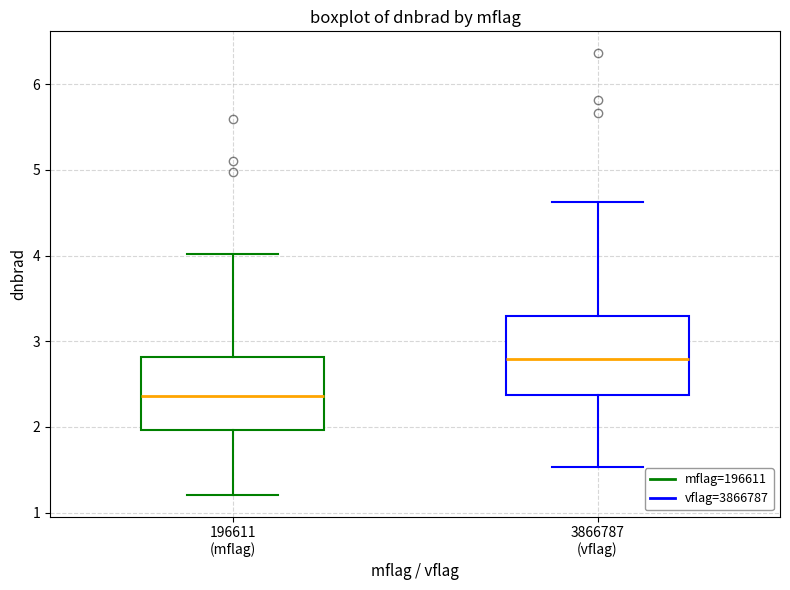

Reading left to right, read every box against the y-axis: the position of its median line, the range the box covers, and the ends of its whiskers. The values are not printed on the chart, so give them approximately, as read against the axis.

196611 (mflag): median 2.4, box 2.0 to 2.8, whiskers 1.2 to 4.0
3866787 (vflag): median 2.8, box 2.4 to 3.3, whiskers 1.5 to 4.6